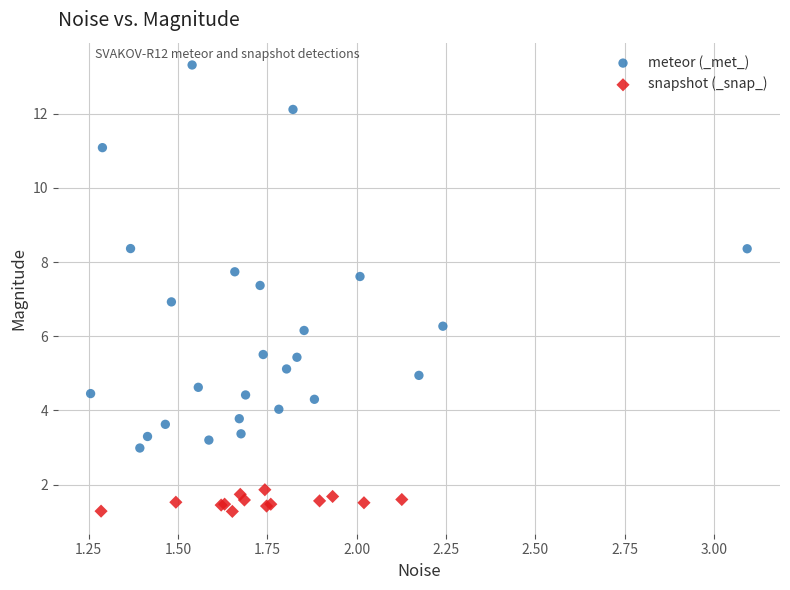

Which series has the largest Y range (max minus min)?

meteor (_met_)